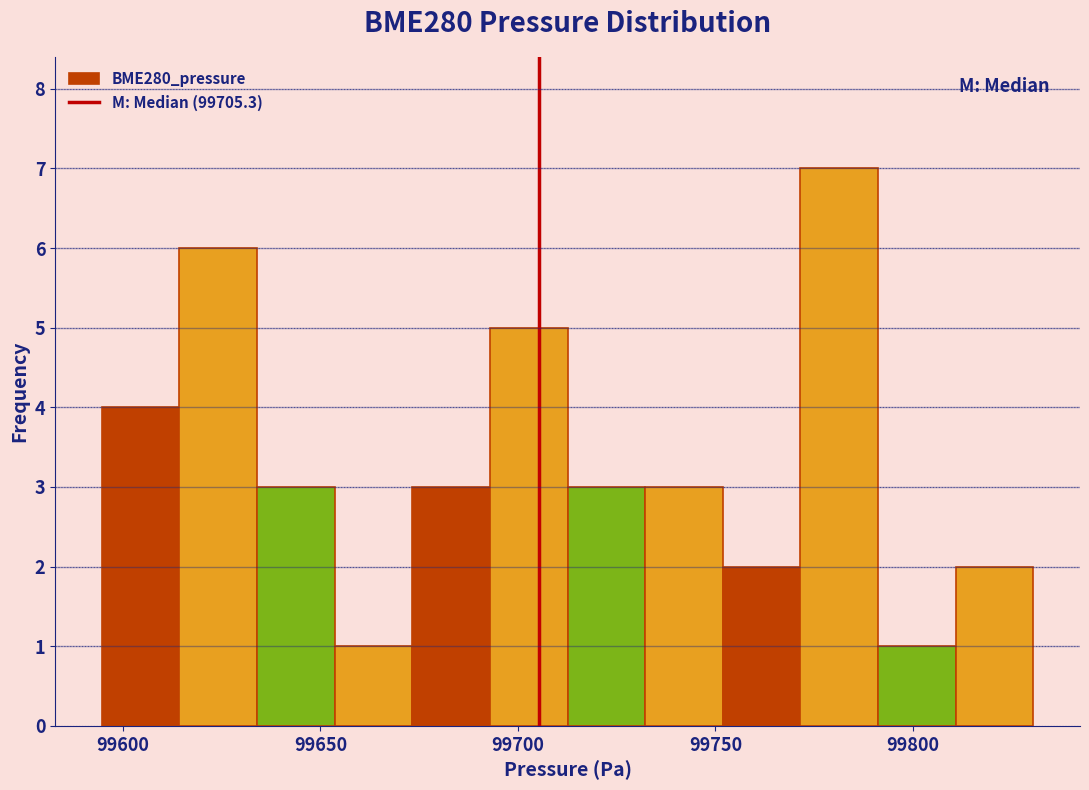

Read against the x-axis, roughly where is the centre of the tallest bar?

99780